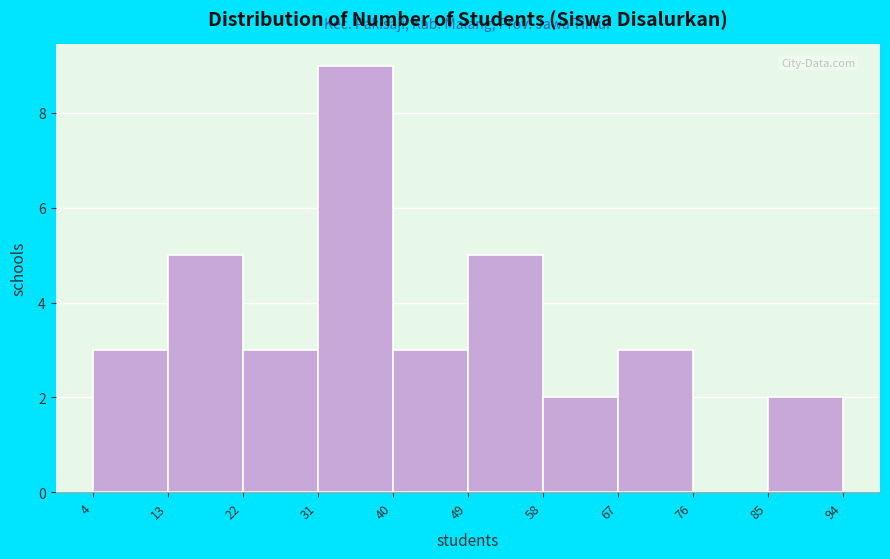

Reading left to right, transcribe this chart: for each bar, give the range it covers on the x-axis and its height. The values are not printed on the chart, so give them approximately, as read against the axis.

4 to 13: 3
13 to 22: 5
22 to 31: 3
31 to 40: 9
40 to 49: 3
49 to 58: 5
58 to 67: 2
67 to 76: 3
76 to 85: 0
85 to 94: 2